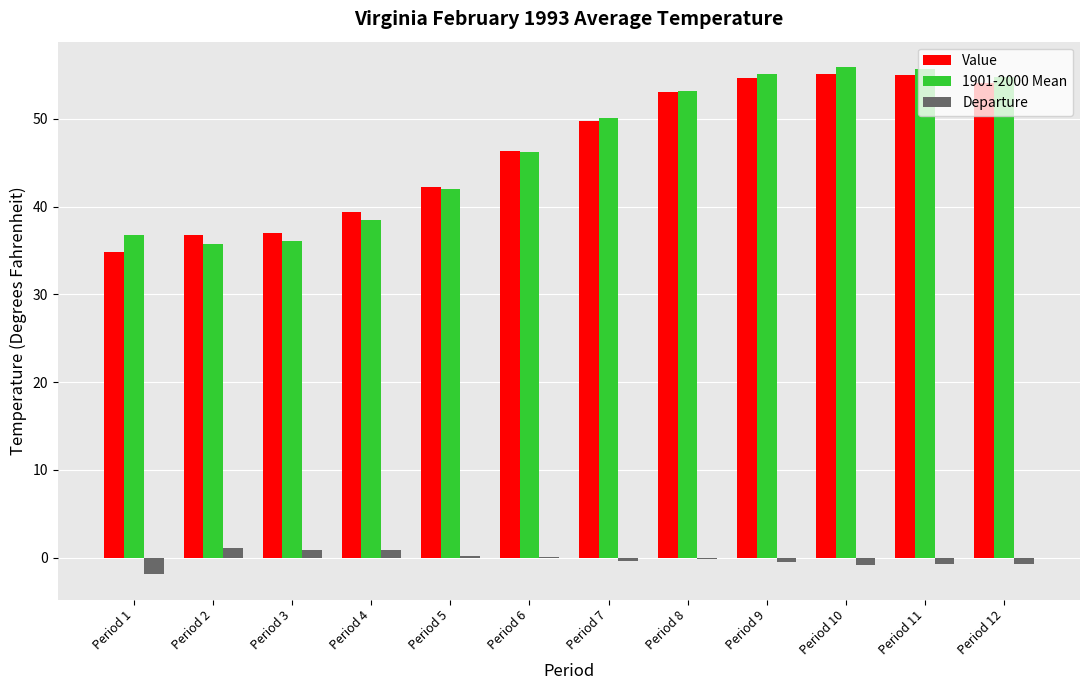

The value of Value at Period 10 is 82.9. True or false?

False